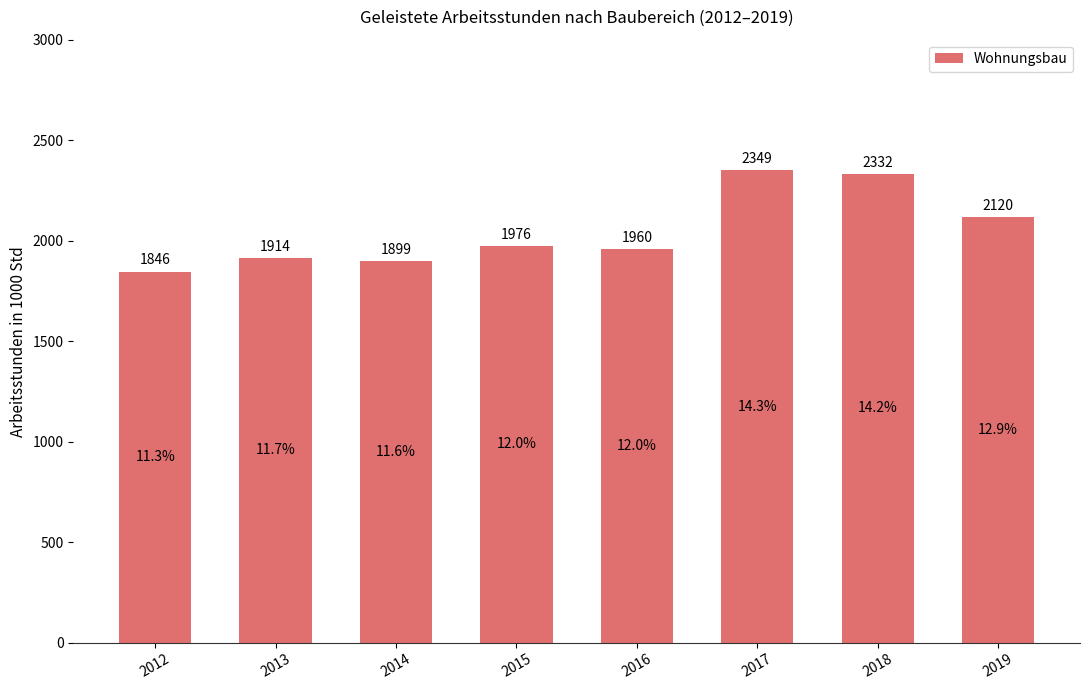

Where does the data first go above 1975?

2015